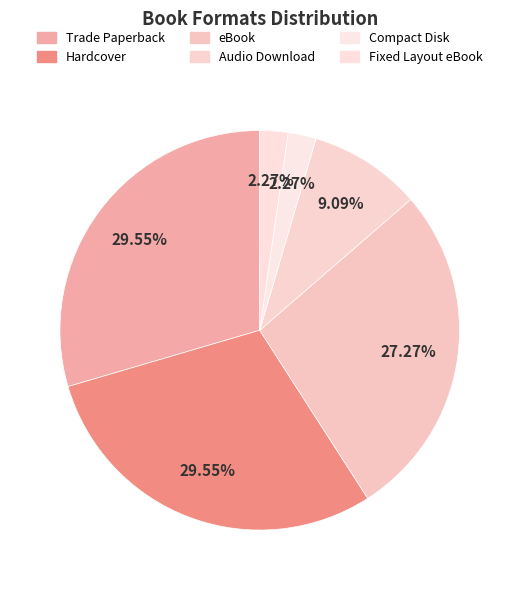

Count the number of slices in the pie.

6